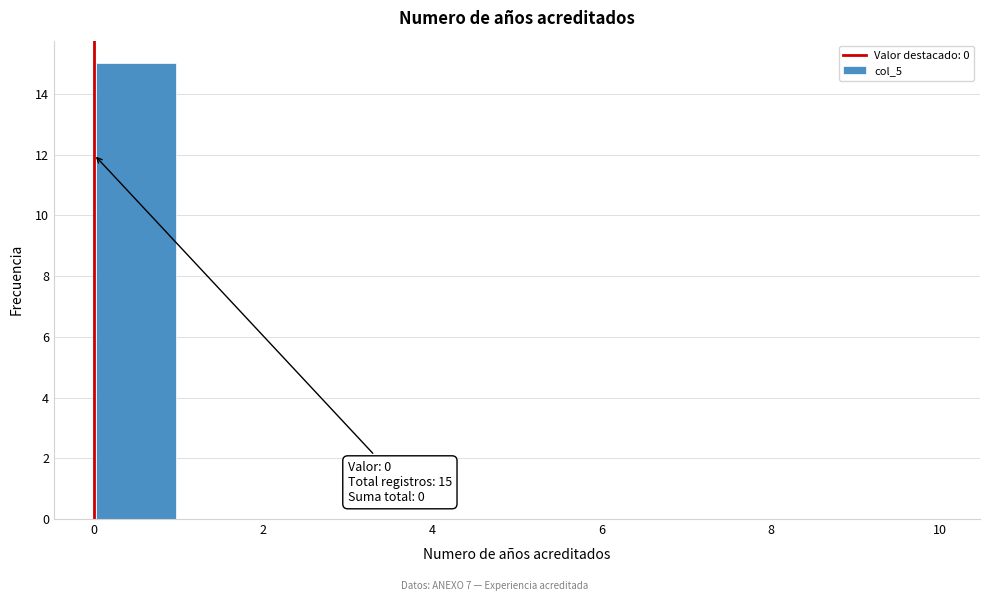

Which range on the x-axis has the tallest bar?

0 to 1